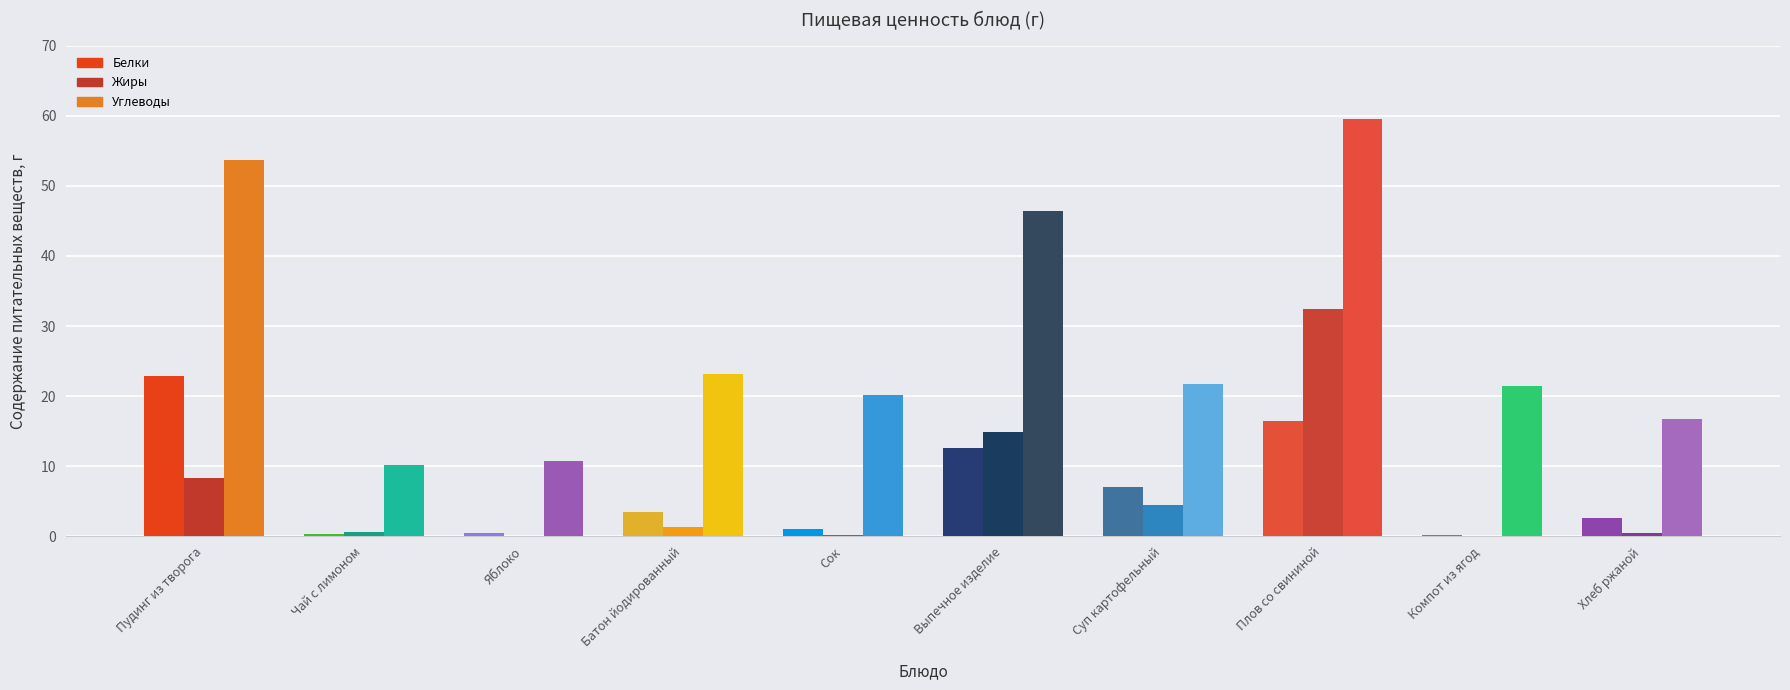

What is the approximate value of Углеводы at Пудинг из творога?

53.7